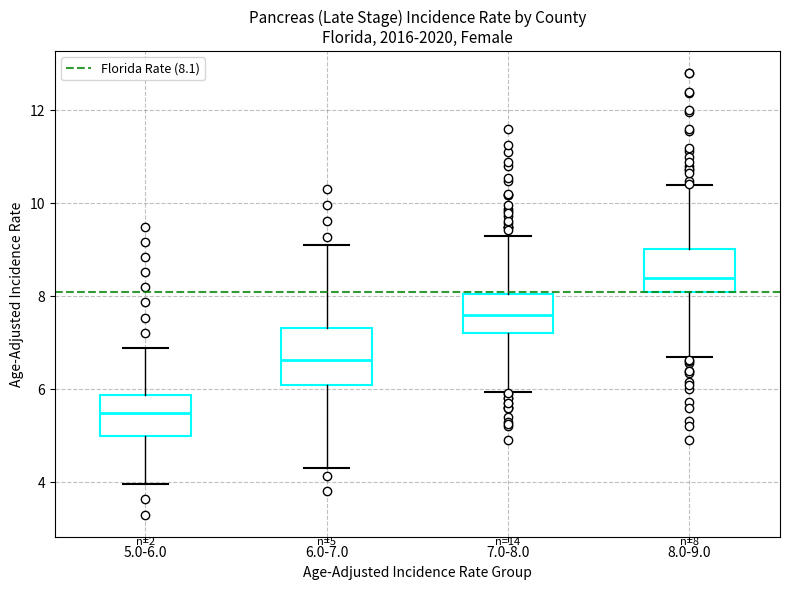

Which box has the lowest median line?

5.0-6.0